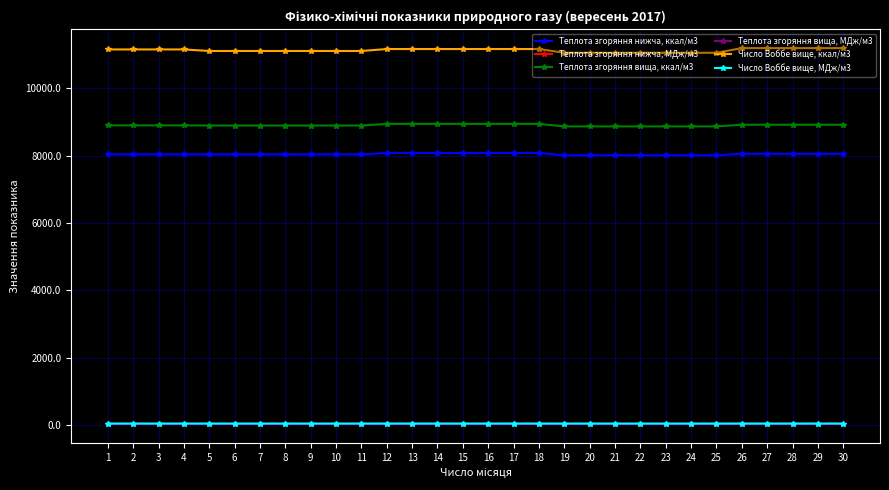

Which series has the largest range (max minus min)?

Число Воббе вище, ккал/м3